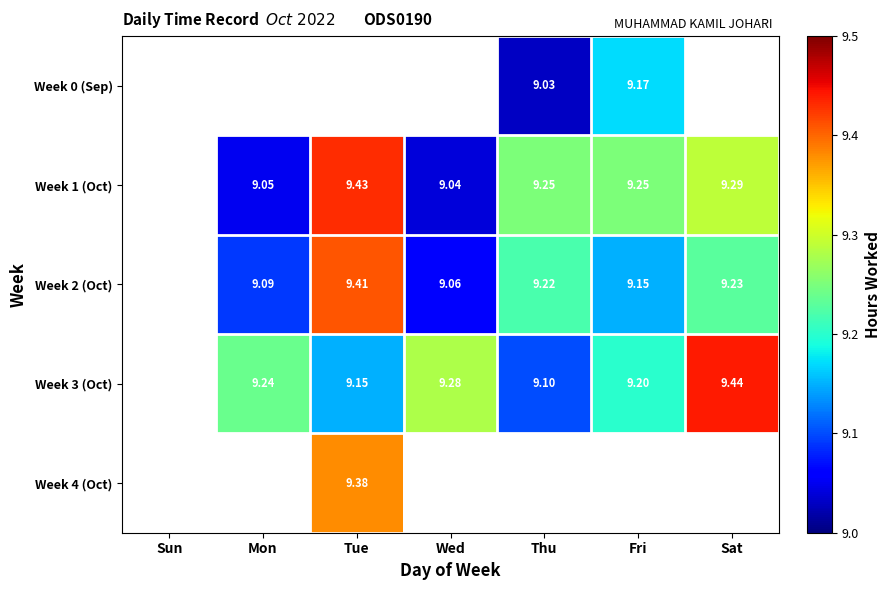

The value of Week 2 (Oct) at Sat is 13.2. True or false?

False